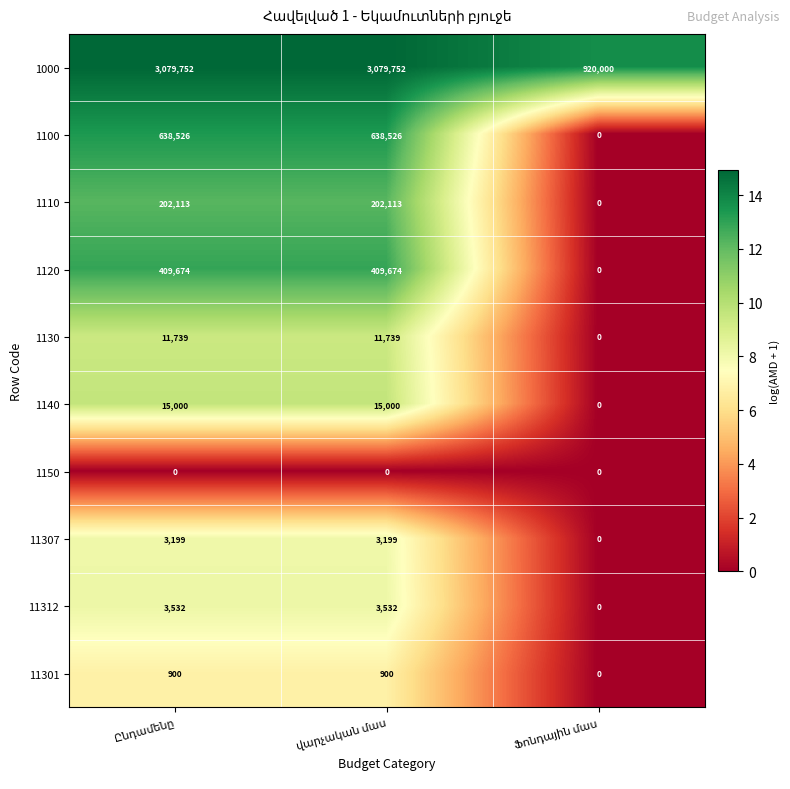

How many 11312 values are between 0 and 3532?

3